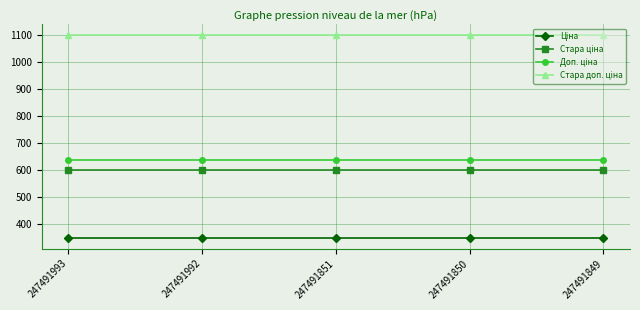

What is the spread (max minus min) of values at 247491849?

754.4